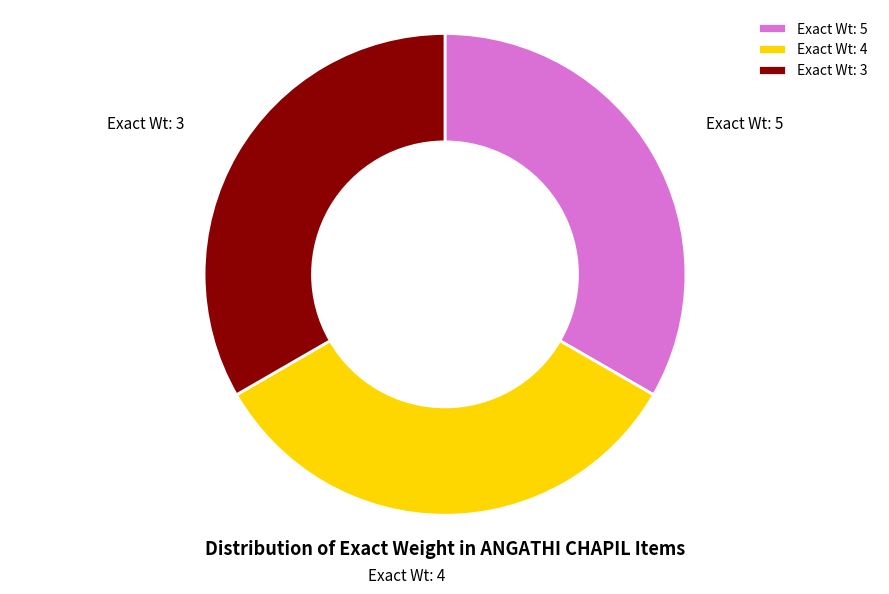

What is the ratio of the value at Exact Wt: 5 to the value at Exact Wt: 3?

1.0